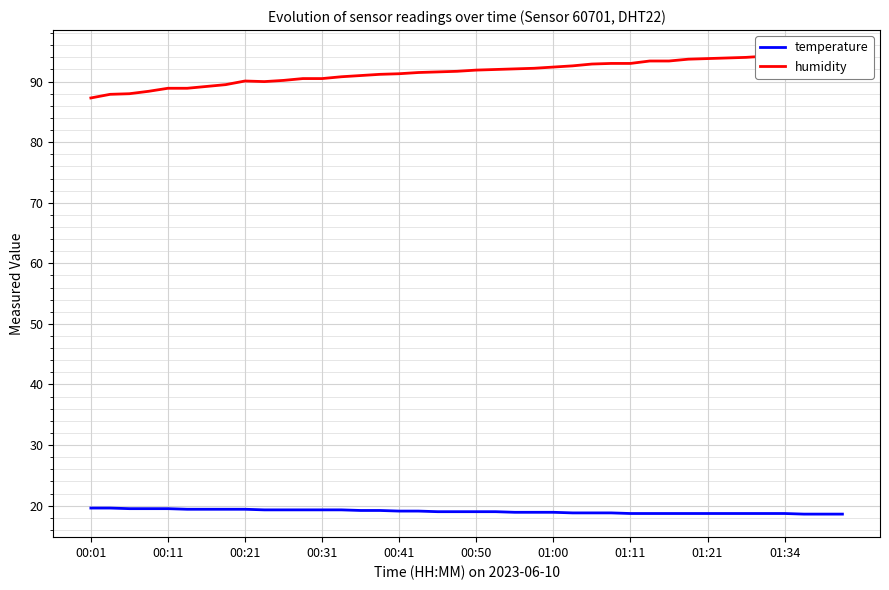

True or false: humidity and temperature intersect in this chart.

False